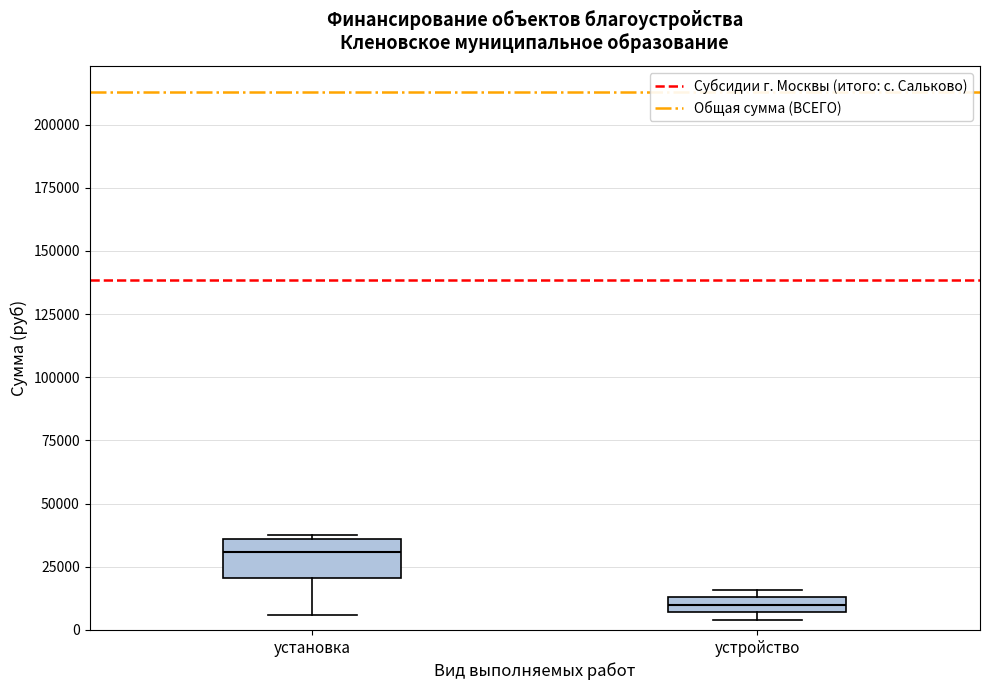

Where is the upper edge of the box for устройство on the y-axis? The values are not printed on the chart, so give them approximately, as read against the axis.

15000